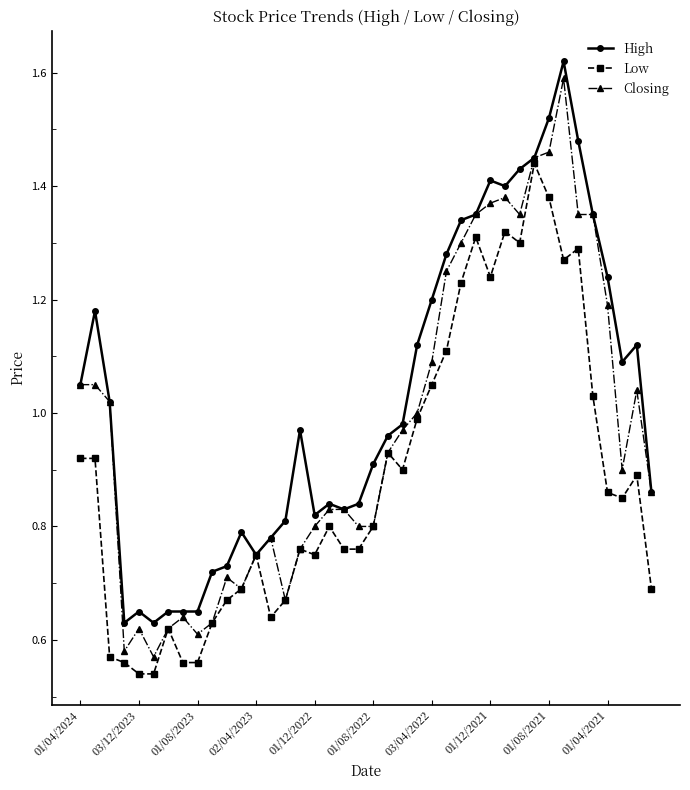

Which series has the largest range (max minus min)?

Closing